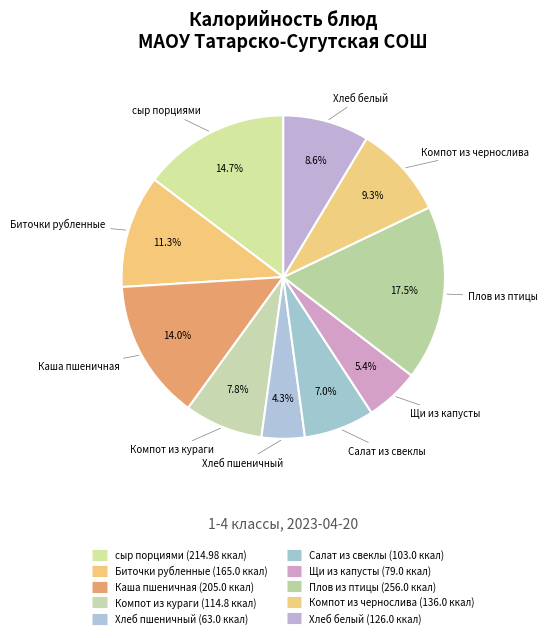

Rank the categories by value from highest to lowest.

Плов из птицы, сыр порциями, Каша пшеничная, Биточки рубленные, Компот из чернослива, Хлеб белый, Компот из кураги, Салат из свеклы, Щи из капусты, Хлеб пшеничный